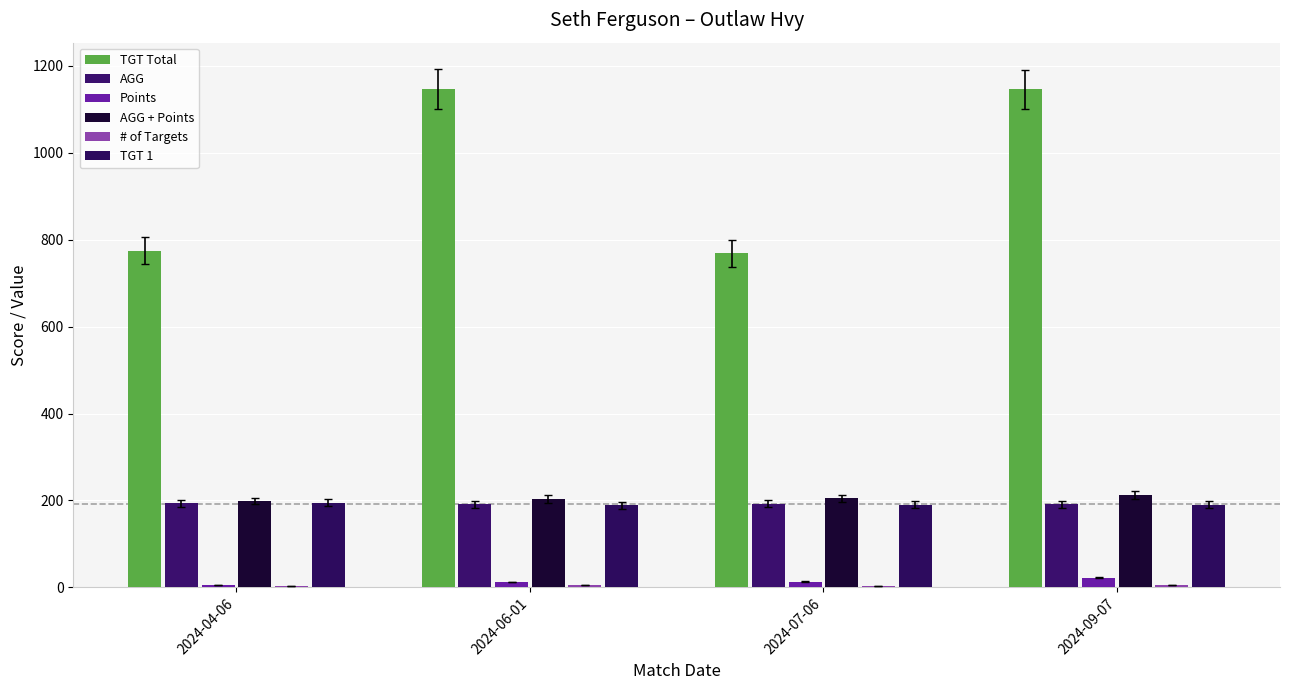

What is the smallest value displayed?

4.0